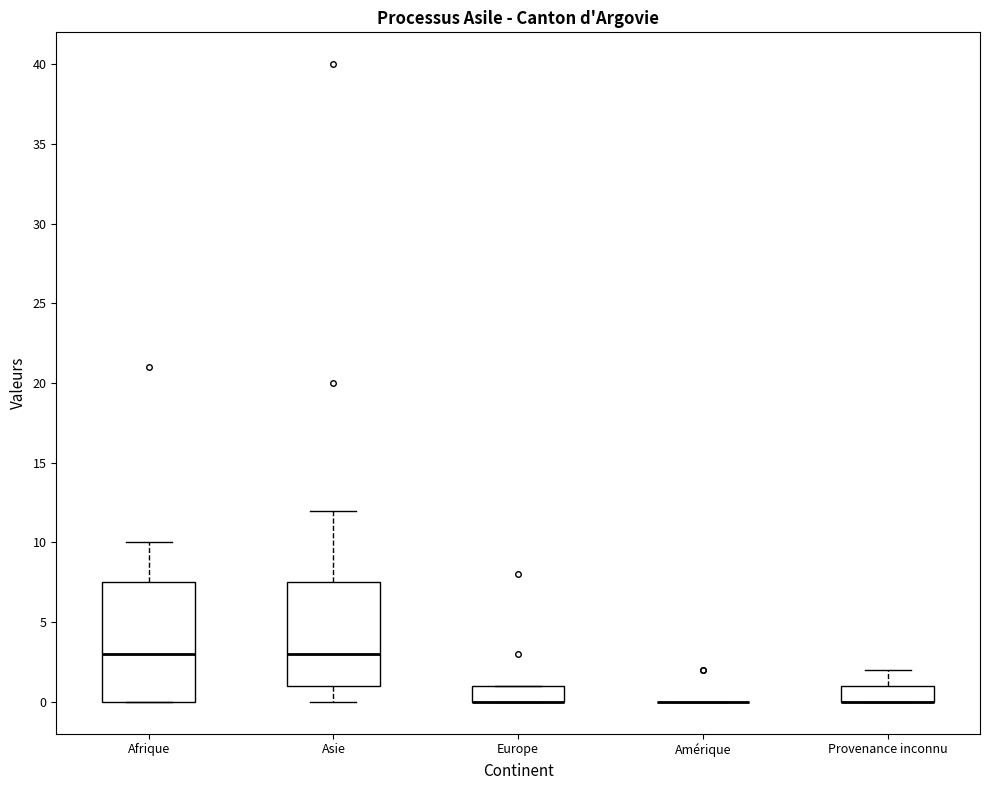

Reading left to right, transcribe this box plot: for each box, give where its median line is, the range the box spans, and where its two whiskers end, as read against the y-axis. The values are not printed on the chart, so give them approximately, as read against the axis.

Afrique: median 3.0, box 0.0 to 7.5, whiskers 0.0 to 10.0
Asie: median 3.0, box 1.0 to 7.5, whiskers 0.0 to 12.0
Europe: median 0.0 (drawn on the box's lower edge), box 0.0 to 1.0, whiskers 0.0 to 1.0
Amérique: box collapsed to a line at 0.0, whiskers 0.0 to 0.0
Provenance inconnu: median 0.0 (drawn on the box's lower edge), box 0.0 to 1.0, whiskers 0.0 to 2.0